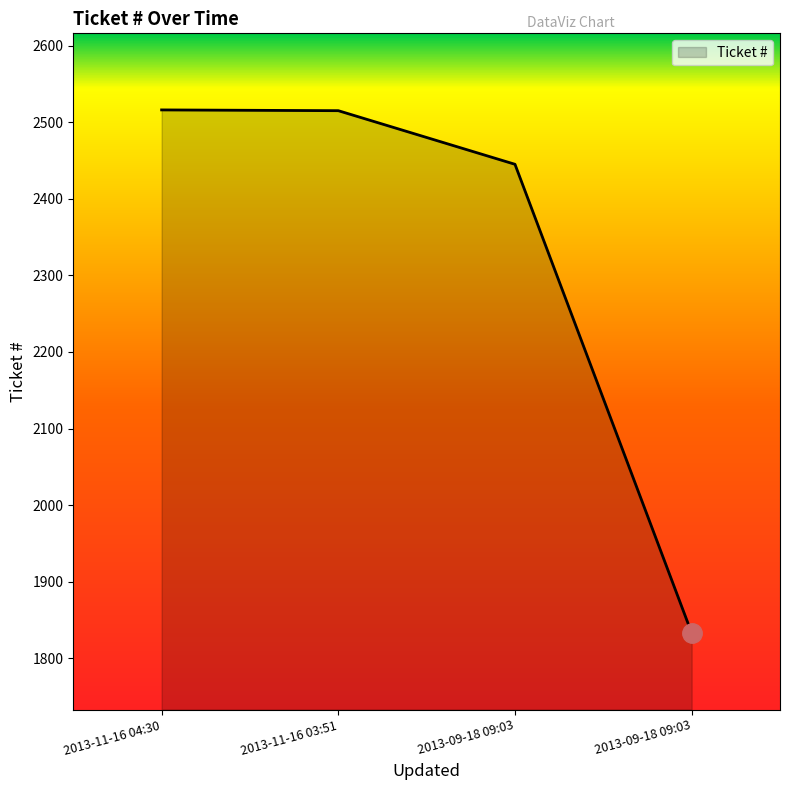

What is the change in value from 2013-11-16 03:51 to 2013-09-18 09:03?

-70